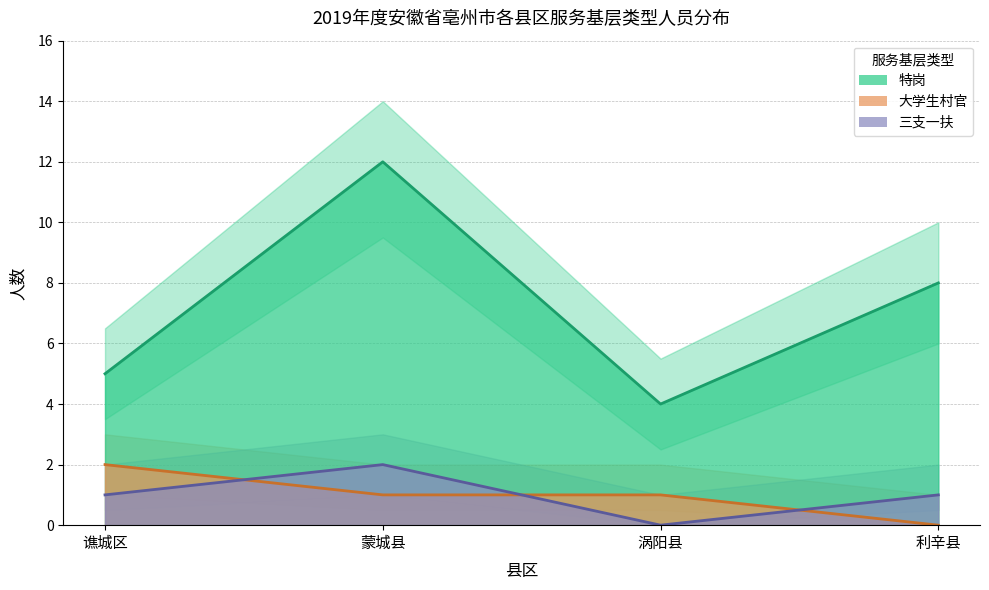

Reading left to right, what are all the values shown in this chart?

特岗: 5	12	4	8
大学生村官: 2	1	1	0
三支一扶: 1	2	0	1